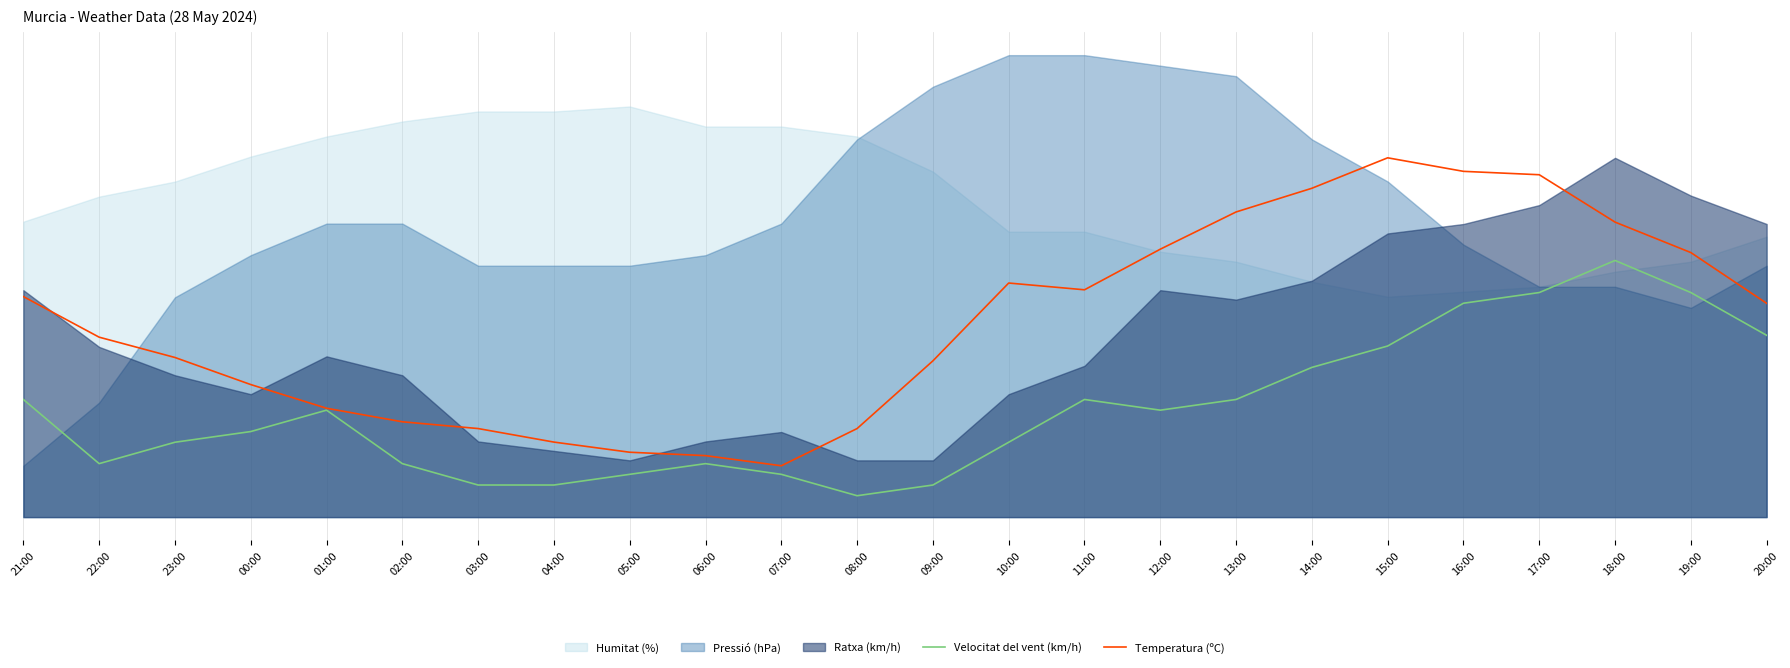

What is the value of the Temperatura (ºC) point at the 23rd from the left?

25.8